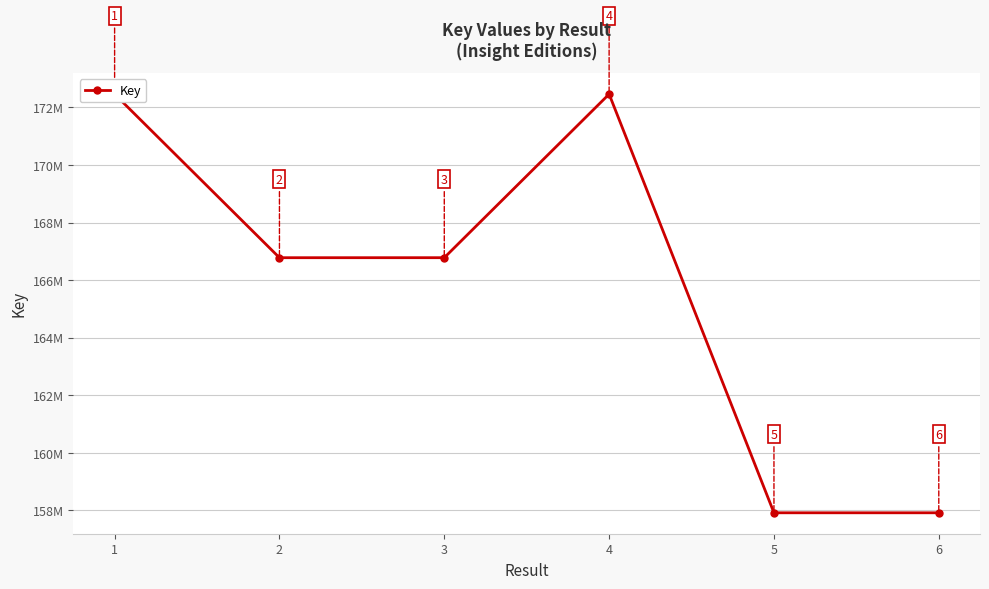

How many interior local peaks (higher than both neighbors) does the data have?

1